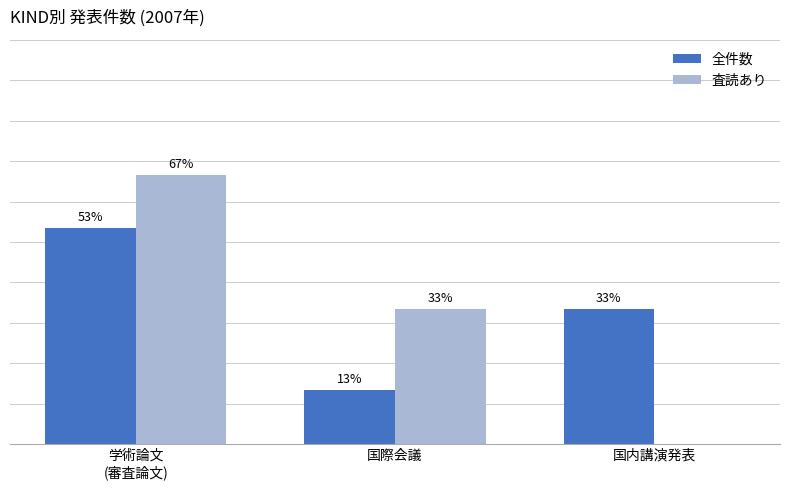

Are the bars grouped side by side (vs. stacked)?

Yes